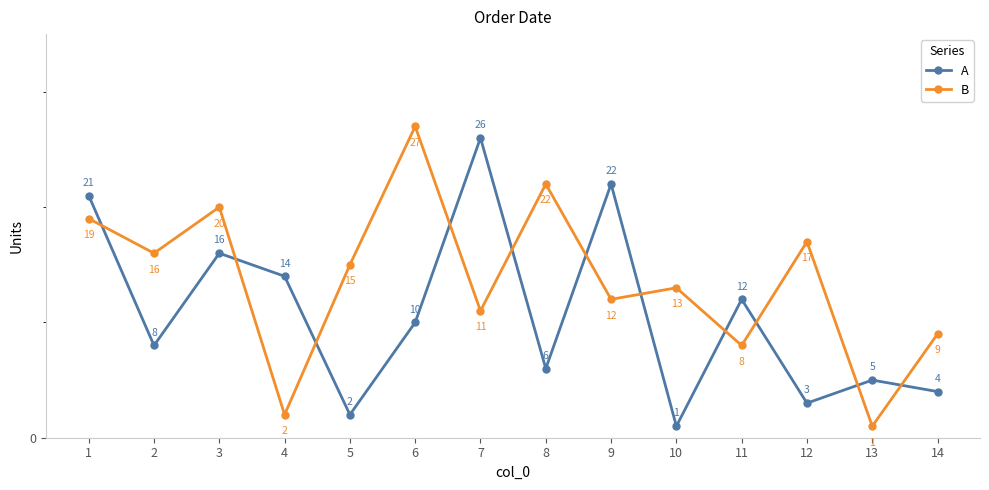

Which series changed the most between 1 and 4?

B